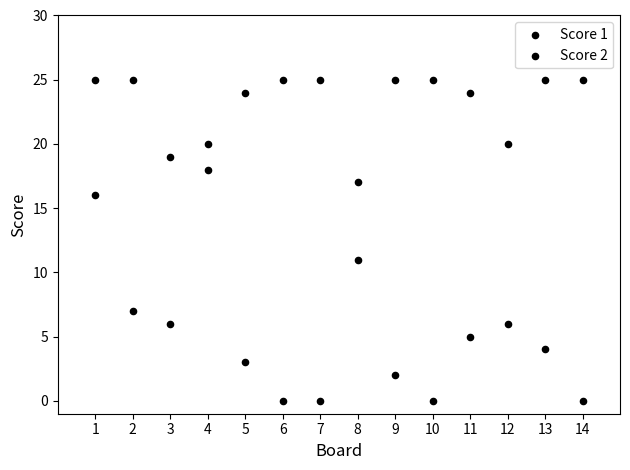

How many points are shown in the scatter plot?

28